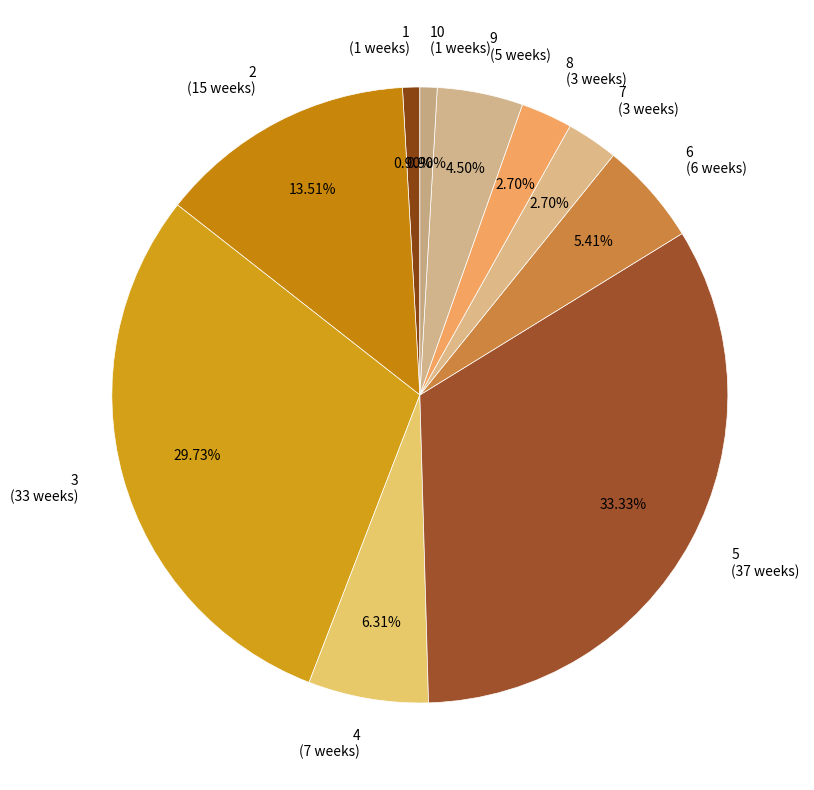

How many slices are in this pie chart?

10